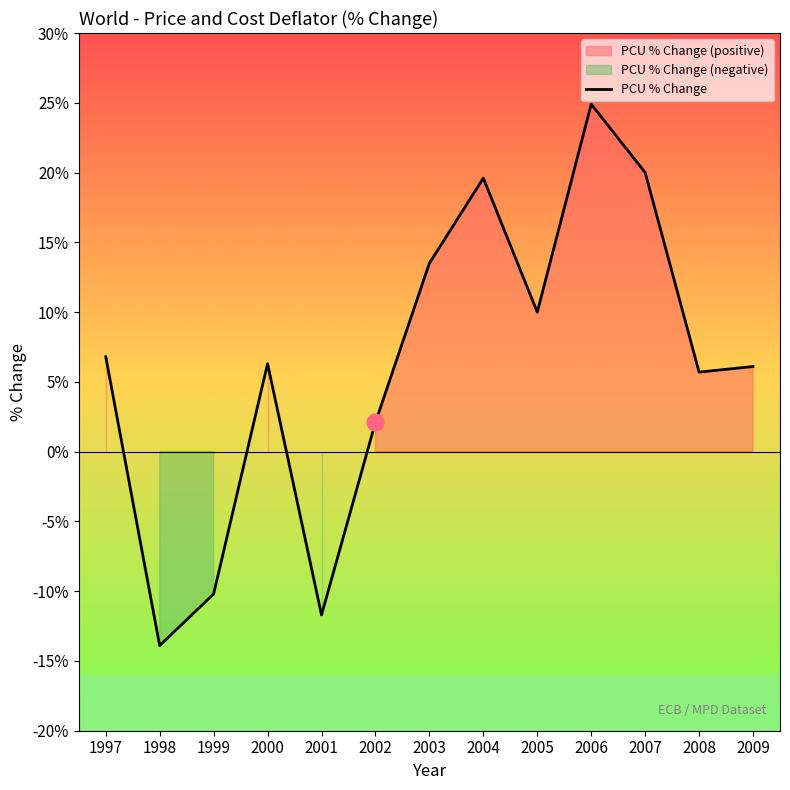

How many interior local valleys (lower than both neighbors) does the data have?

4